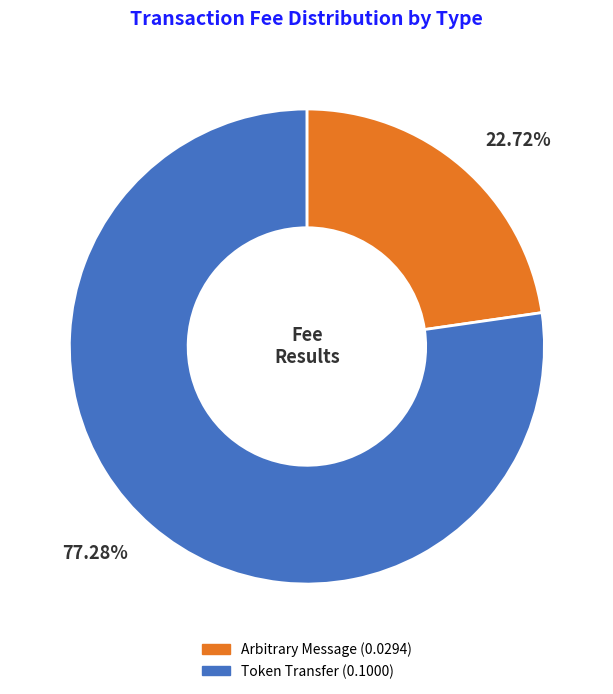

Which category has the smallest portion of the pie?

Arbitrary Message